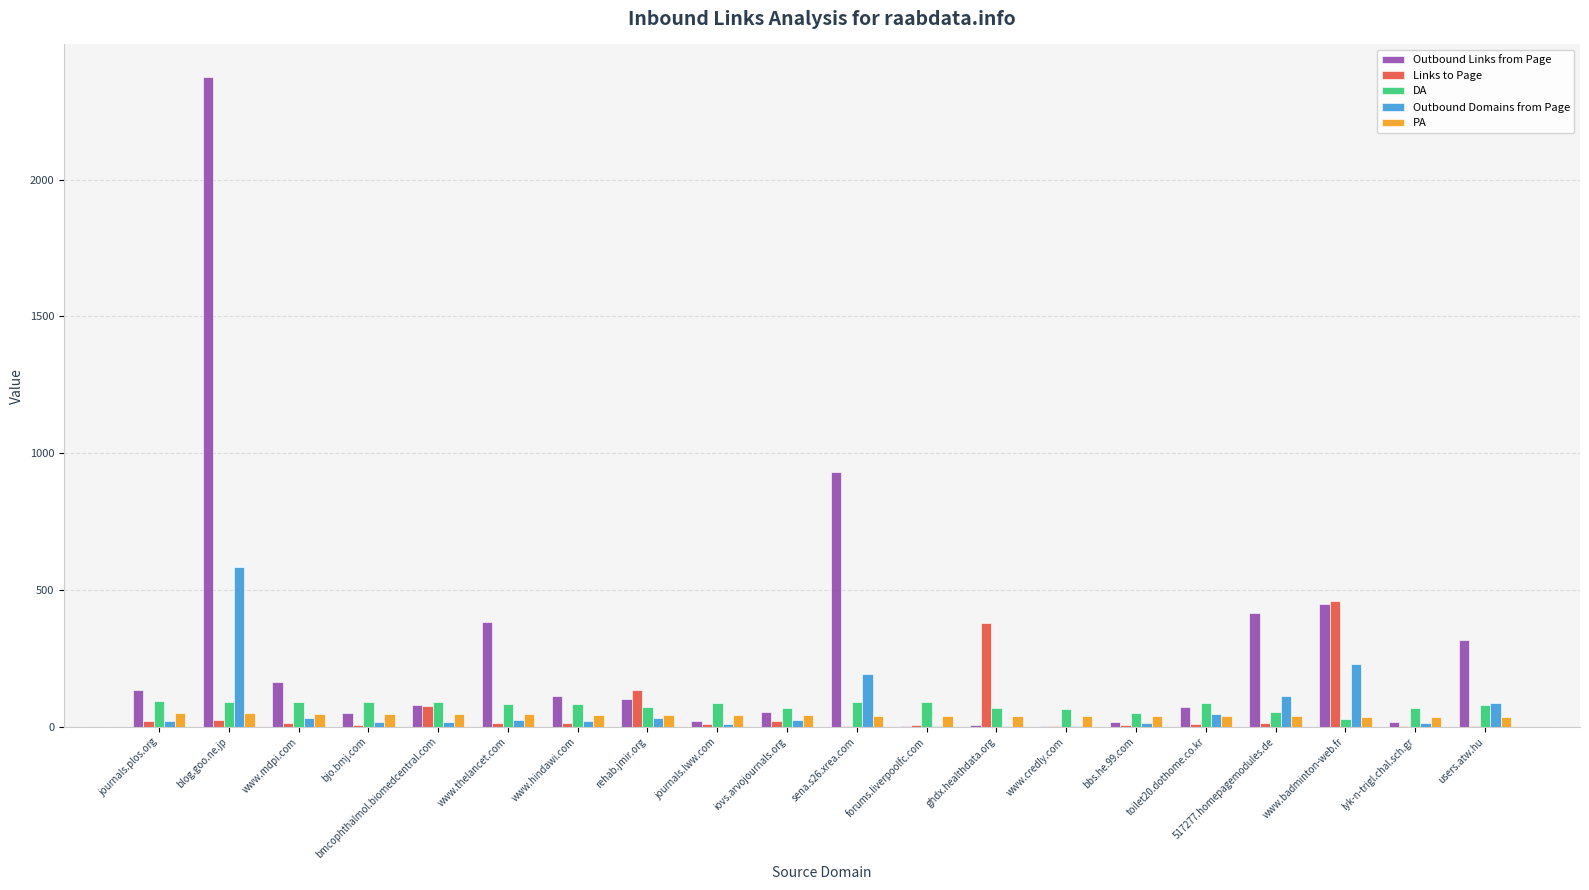

What is the highest value of the Links to Page series?

461